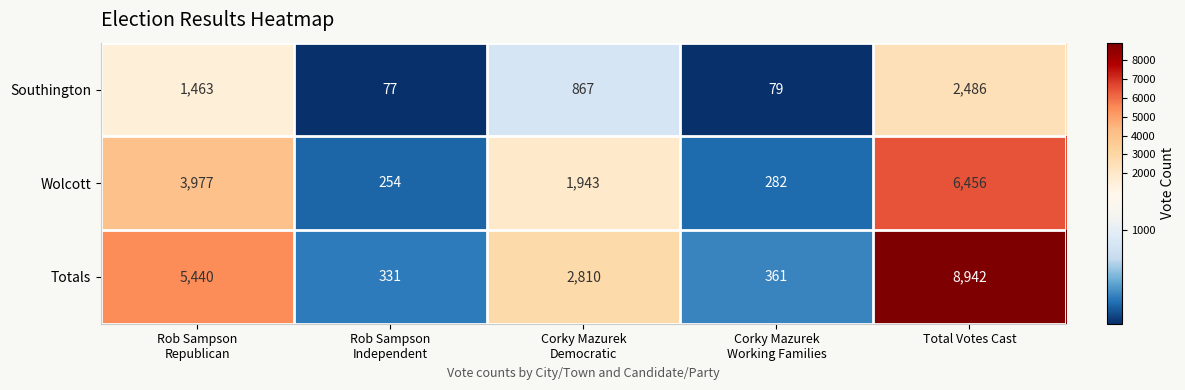

At which category does the chart reach its peak across all series?

Total Votes Cast